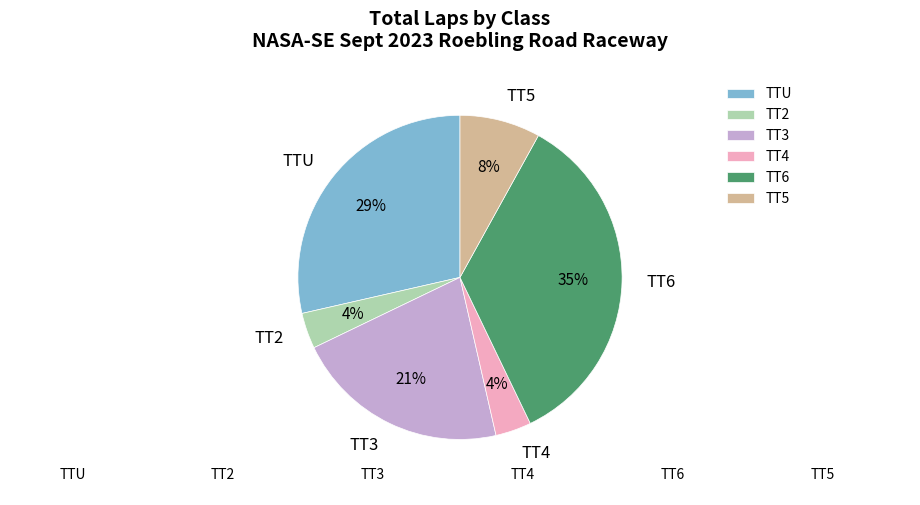

Count the number of slices in the pie.

6